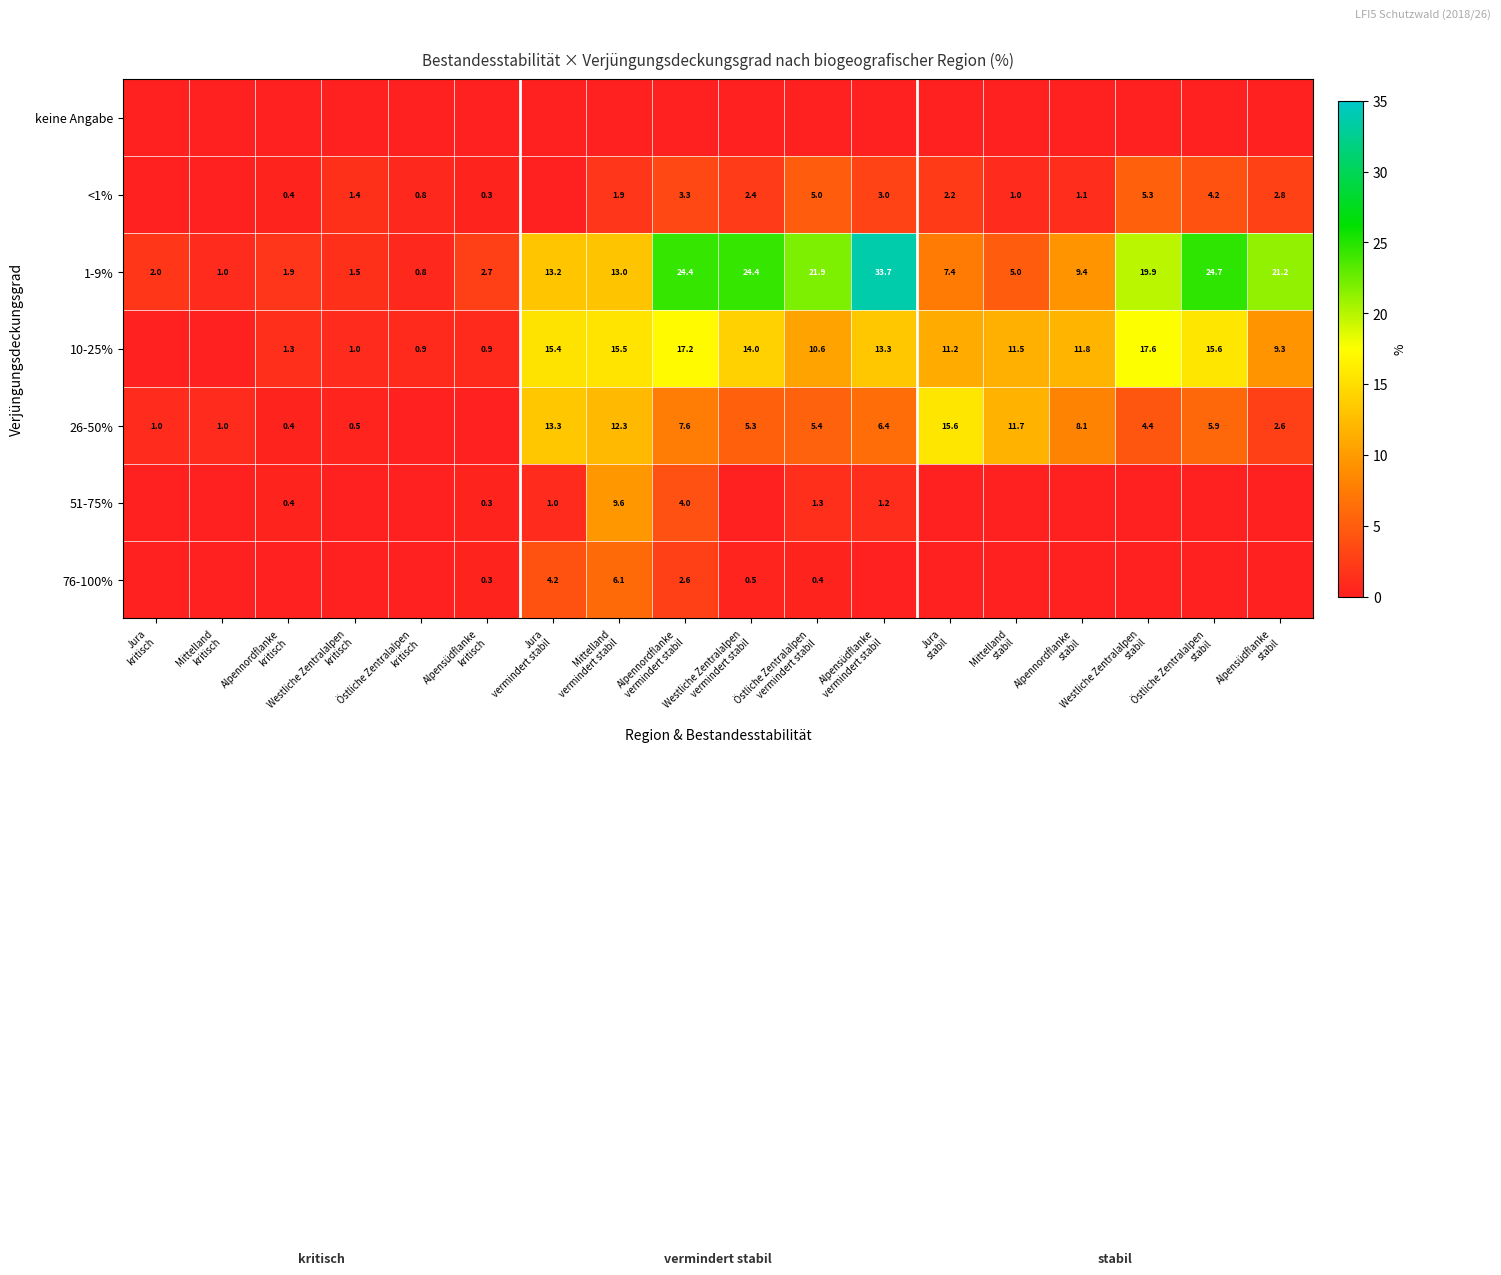

What is the total value across all series at Alpensüdflanke
stabil?

35.9